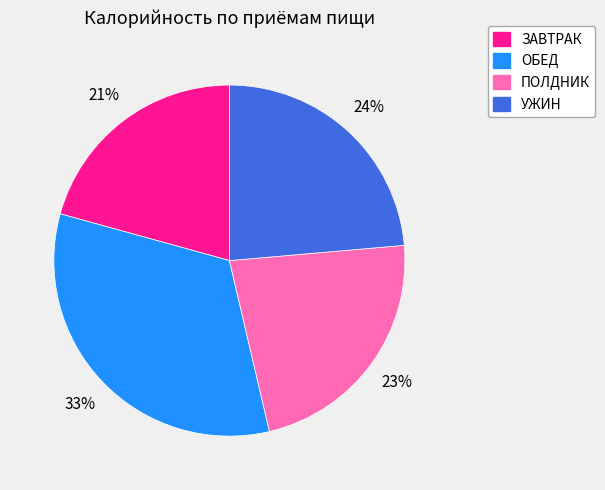

To the nearest percent, what percentage of the pie is ЗАВТРАК?

21%